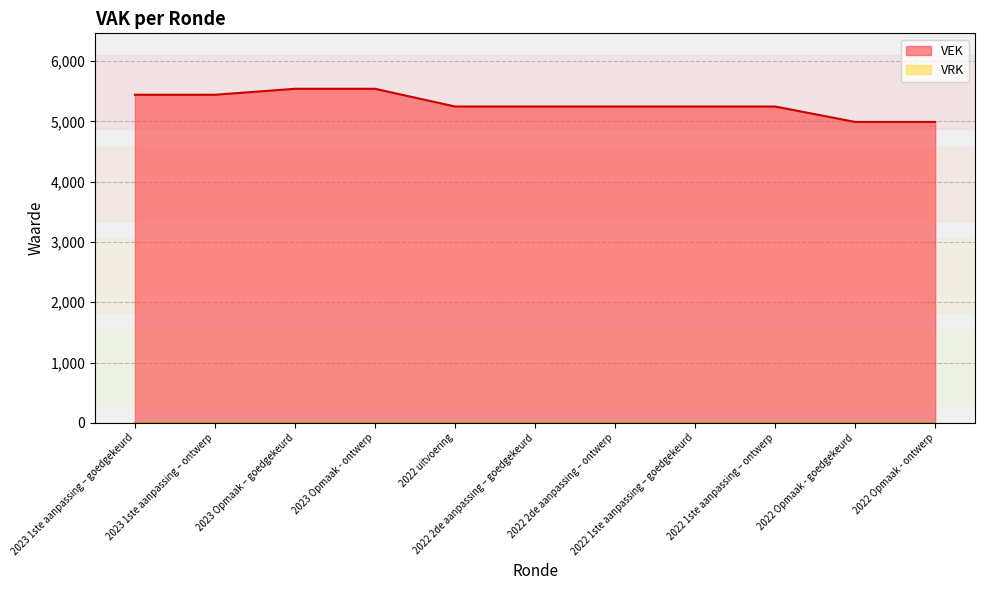

What is the sum of all values?

58194